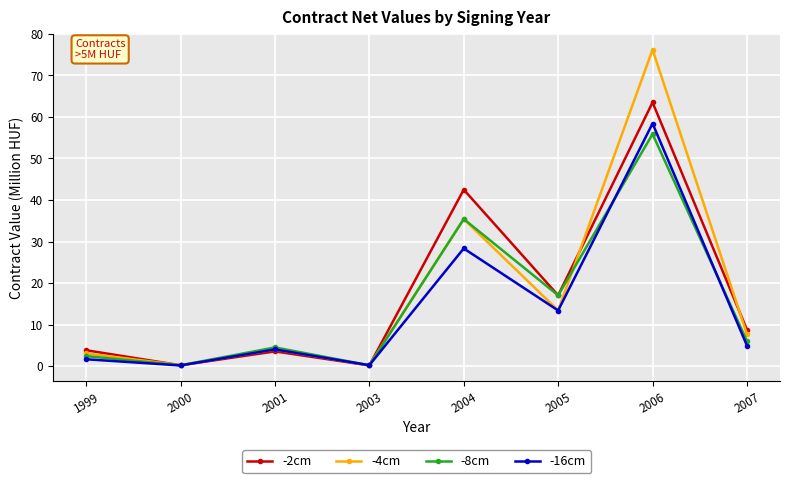

What is the difference between the maximum and minimum values in the -16cm series?

58.3